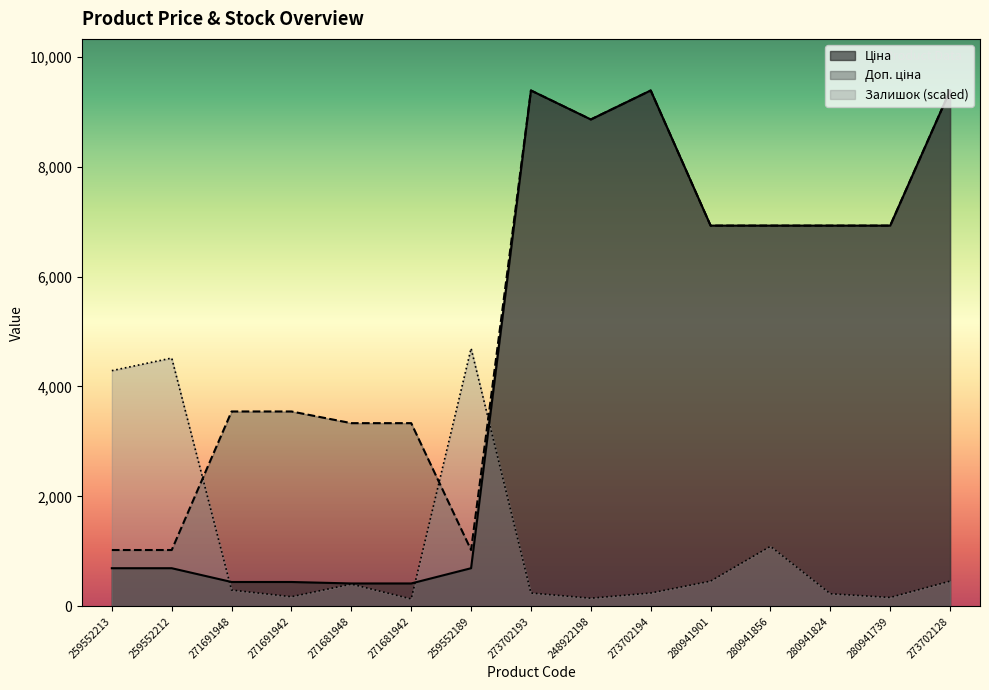

What is the difference between the second highest and second lowest values in the Залишок series?

4368.4